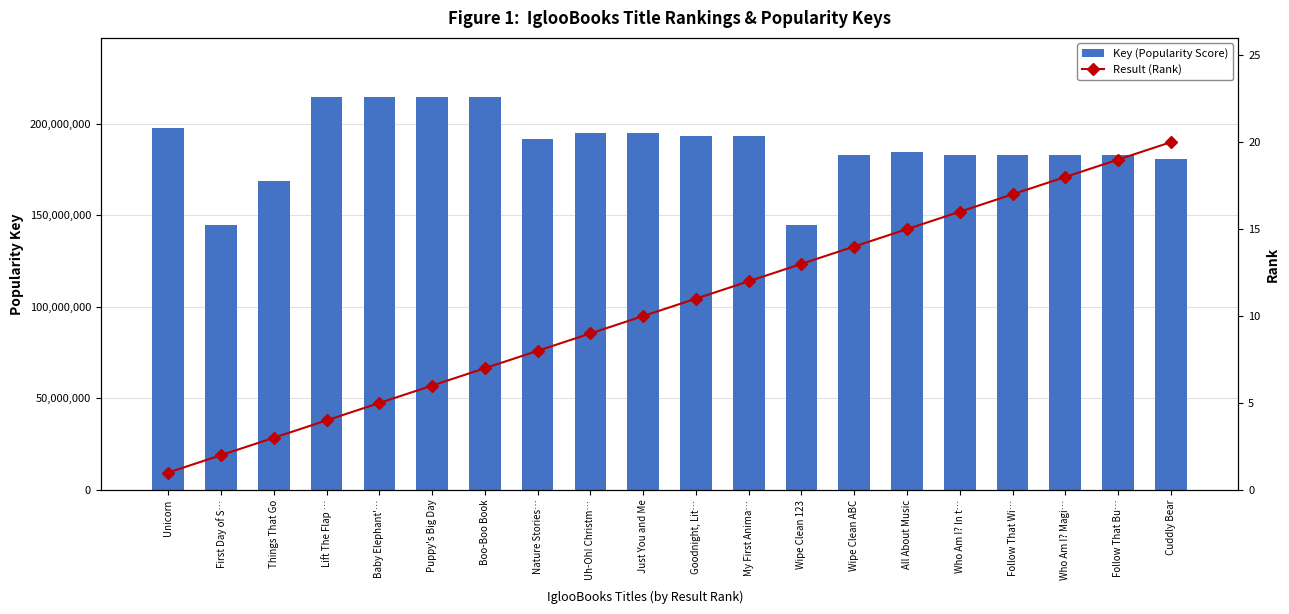

What position from the right is Unicorn?

20